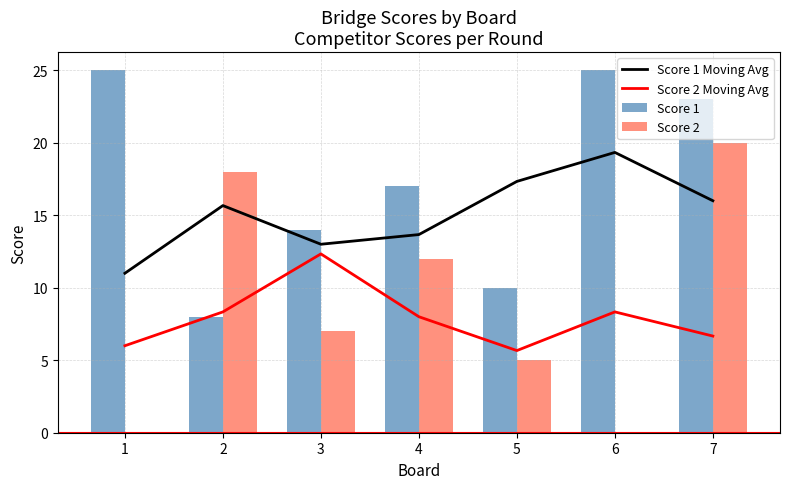

True or false: Score 2 Moving Avg has a value of 5.0 at 6.

False